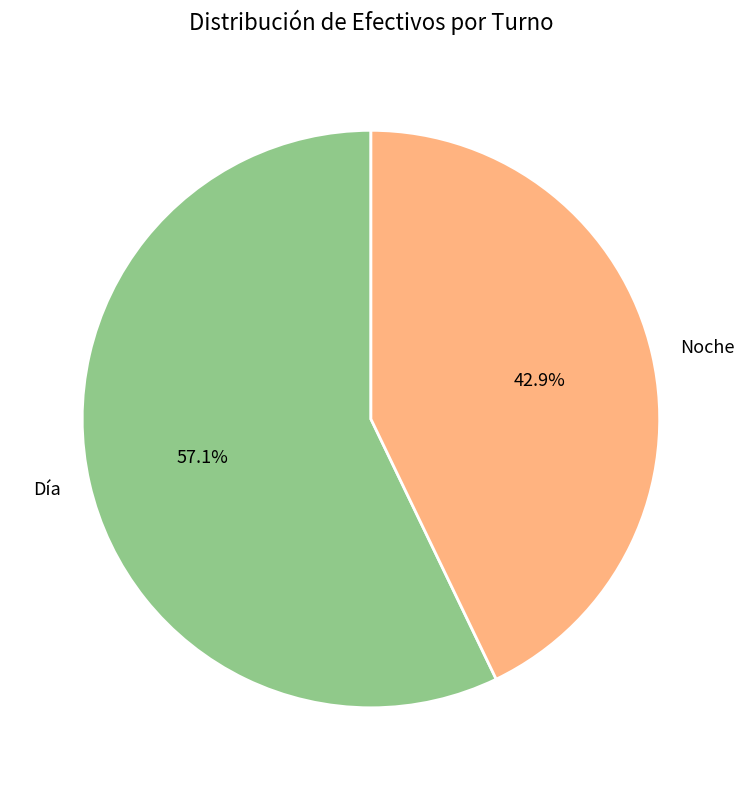

To the nearest percent, what is the average slice percentage?

50%